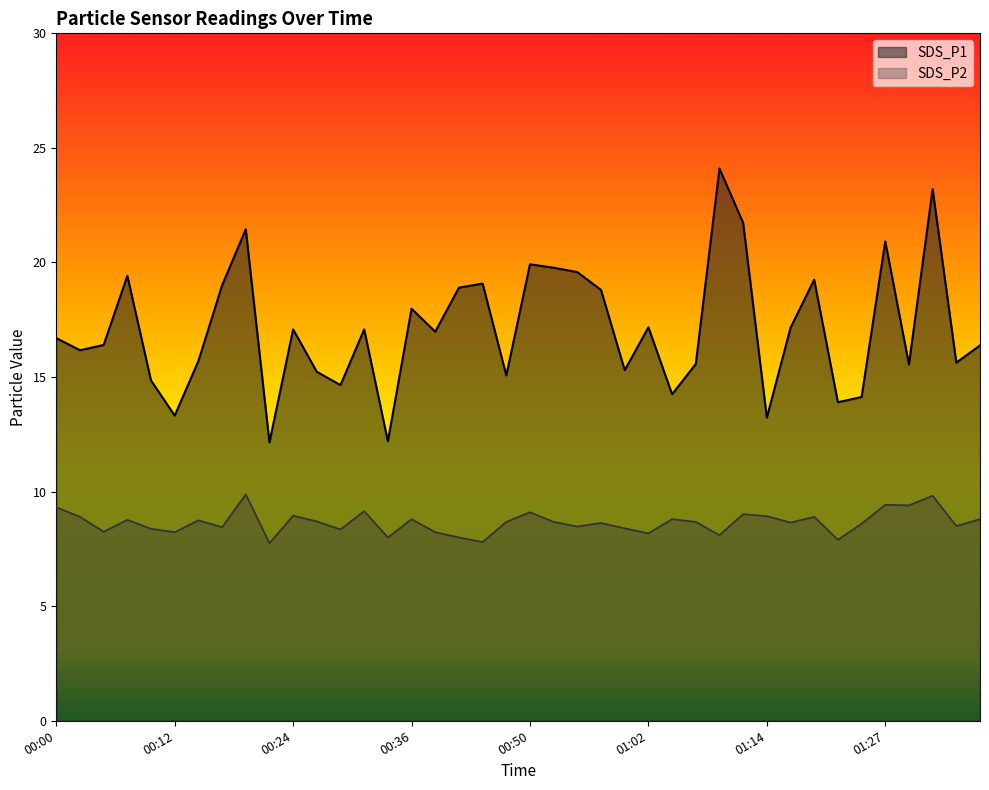

Which series has the largest total across all categories?

SDS_P1